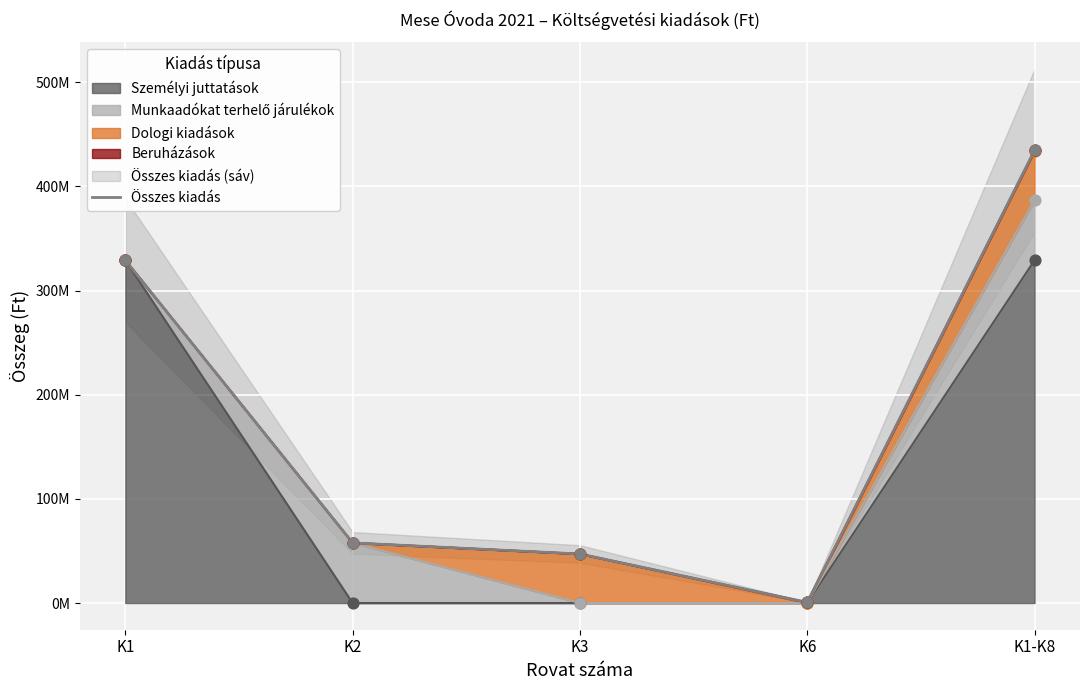

Which has a higher value, K1-K8 or K2?

K1-K8